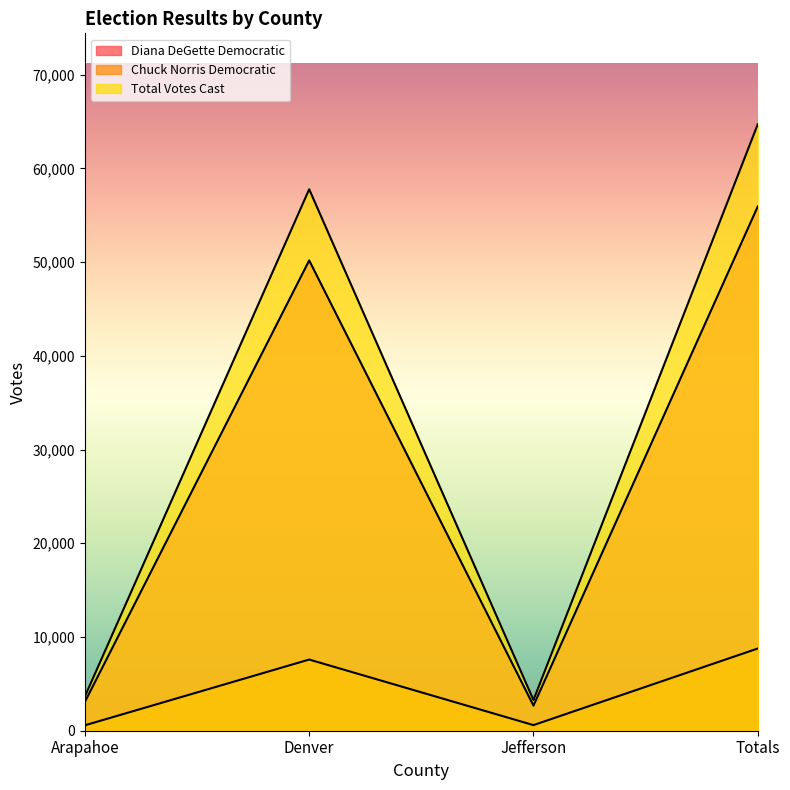

How many lines are shown in the chart?

3